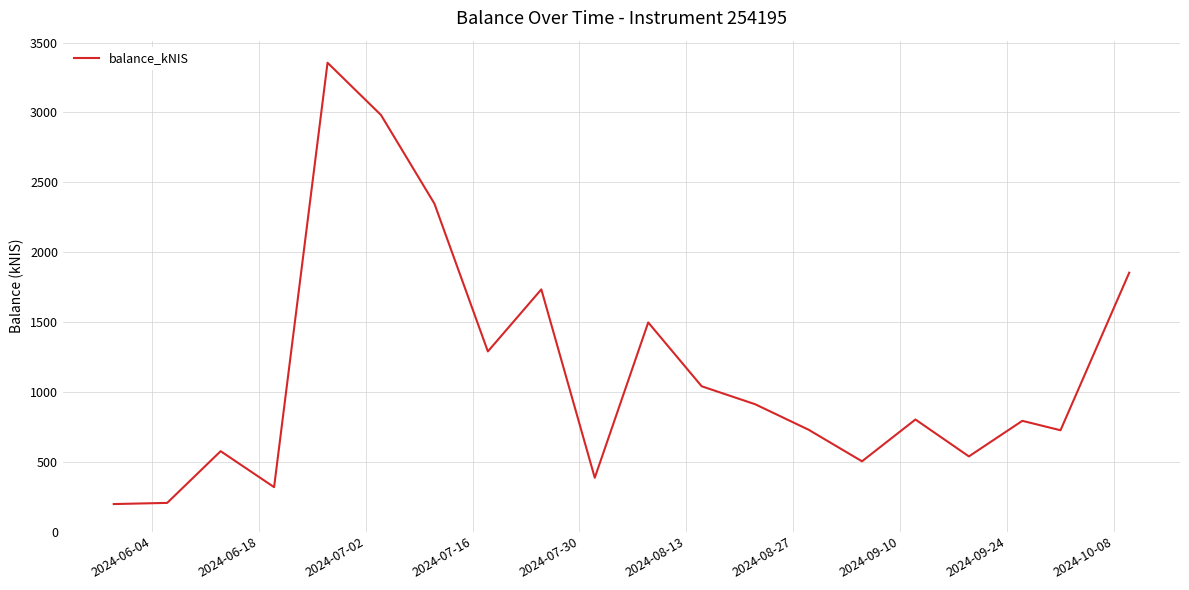

What is the smallest value displayed?

196.5